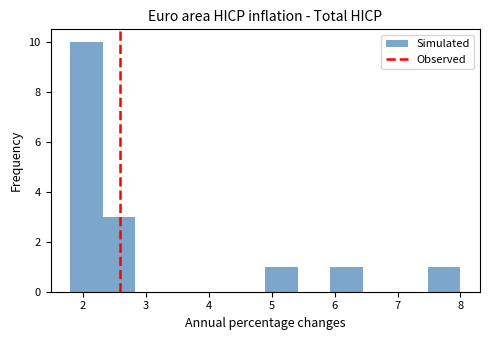

What is the height of the bar covering 4.9 to 5.4 on the x-axis? Neither the bar edges nor the heights are printed on the chart, so give them approximately, as read against the axes.

1